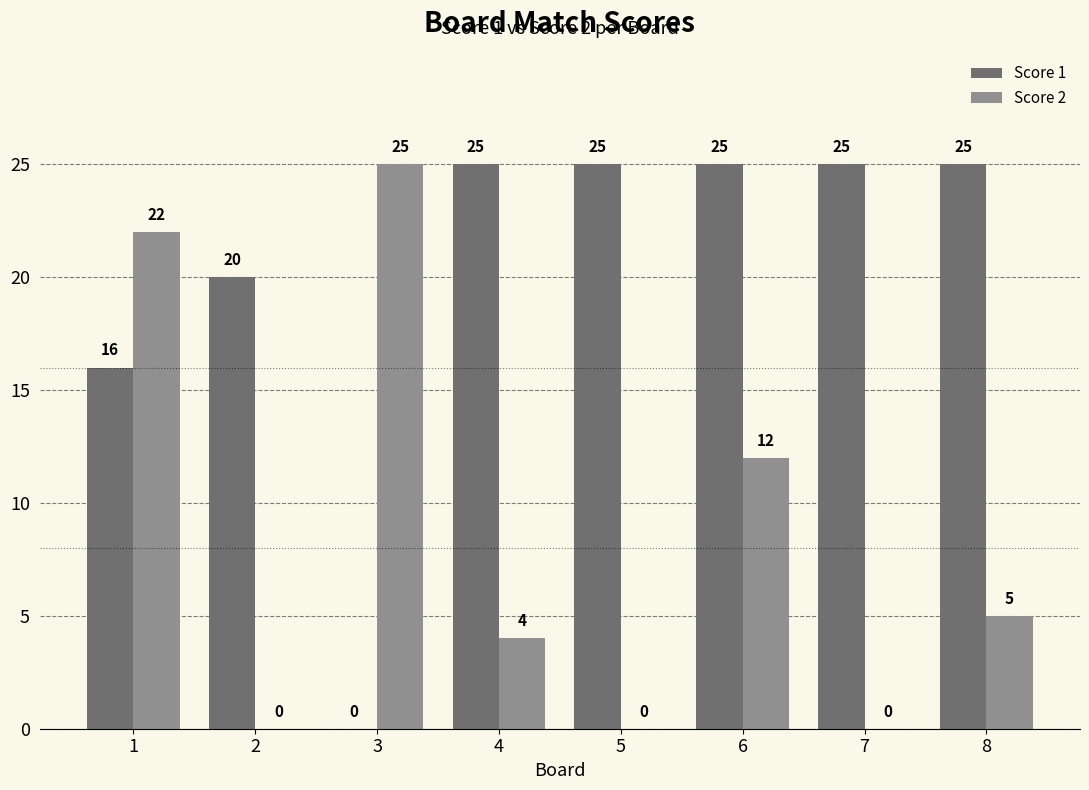

What is the maximum value shown in the chart?

25